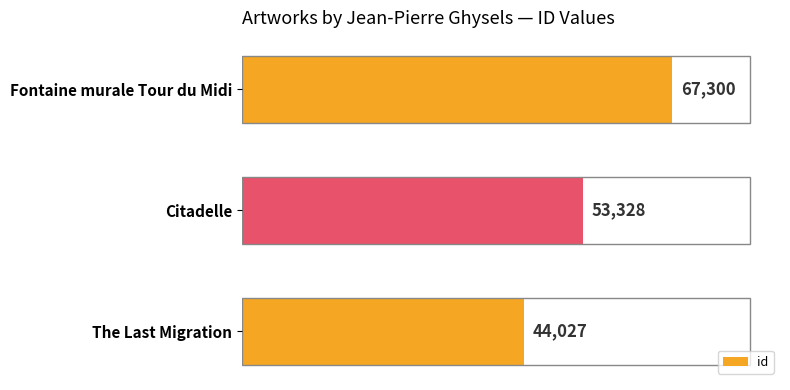

What is the minimum value shown in the chart?

44027